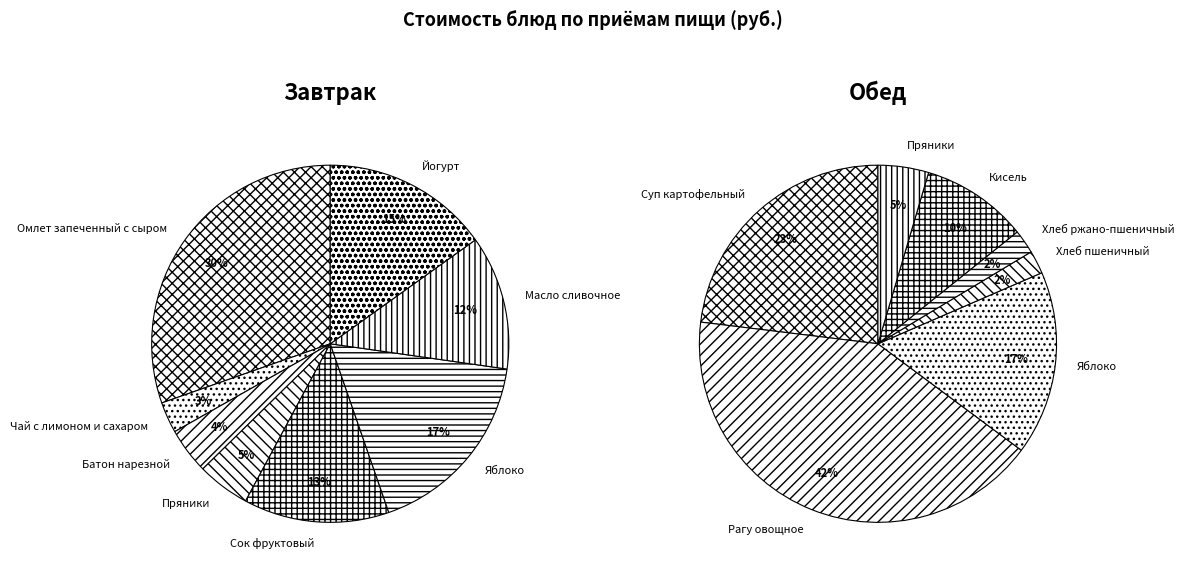

Rank the series by their average value, from lowest to highest.

Завтрак, Обед